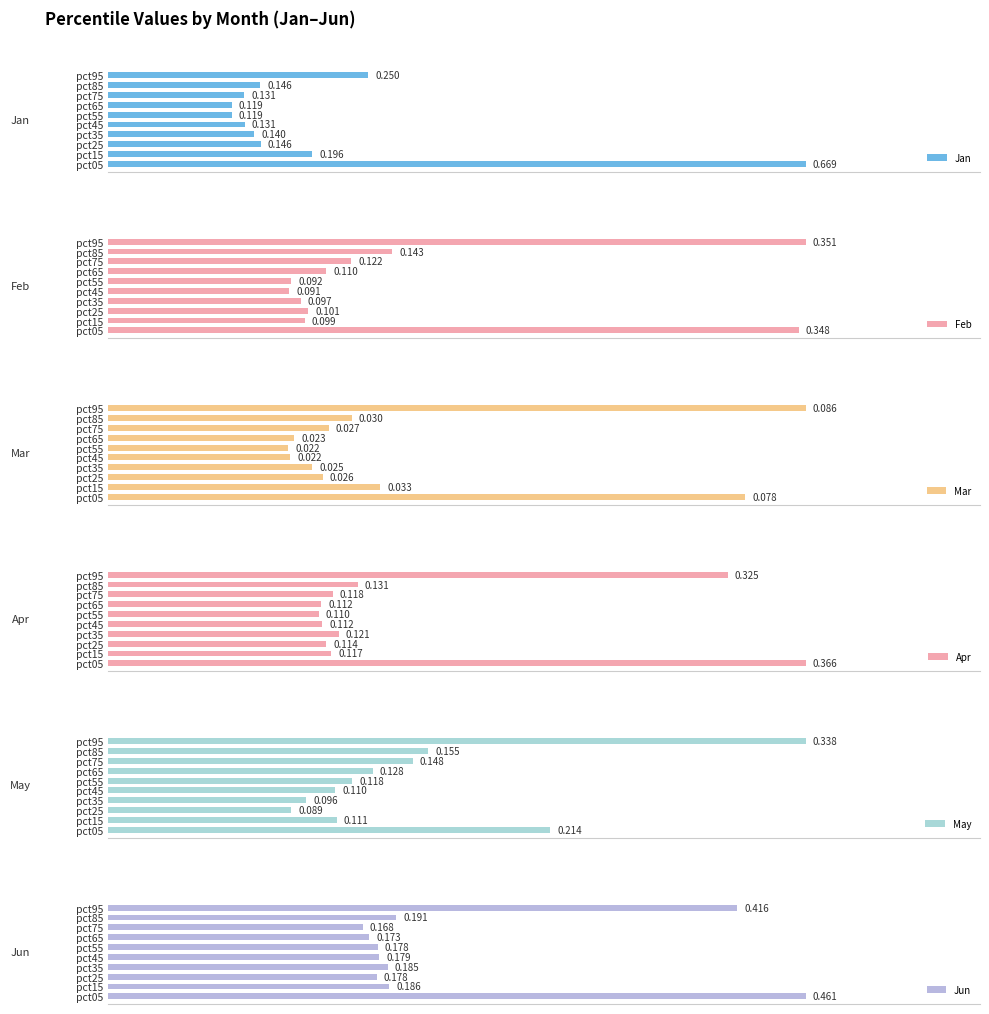

List the series in order of their peak value, highest first.

Jan, Jun, Apr, Feb, May, Mar